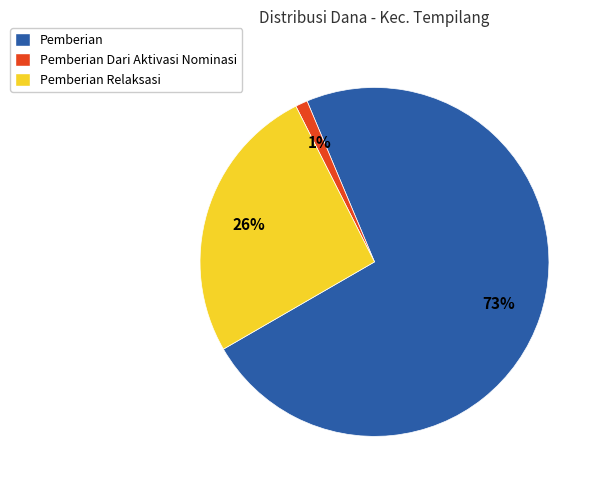

Do Pemberian and Pemberian Dari Aktivasi Nominasi together represent more than half of the pie?

Yes